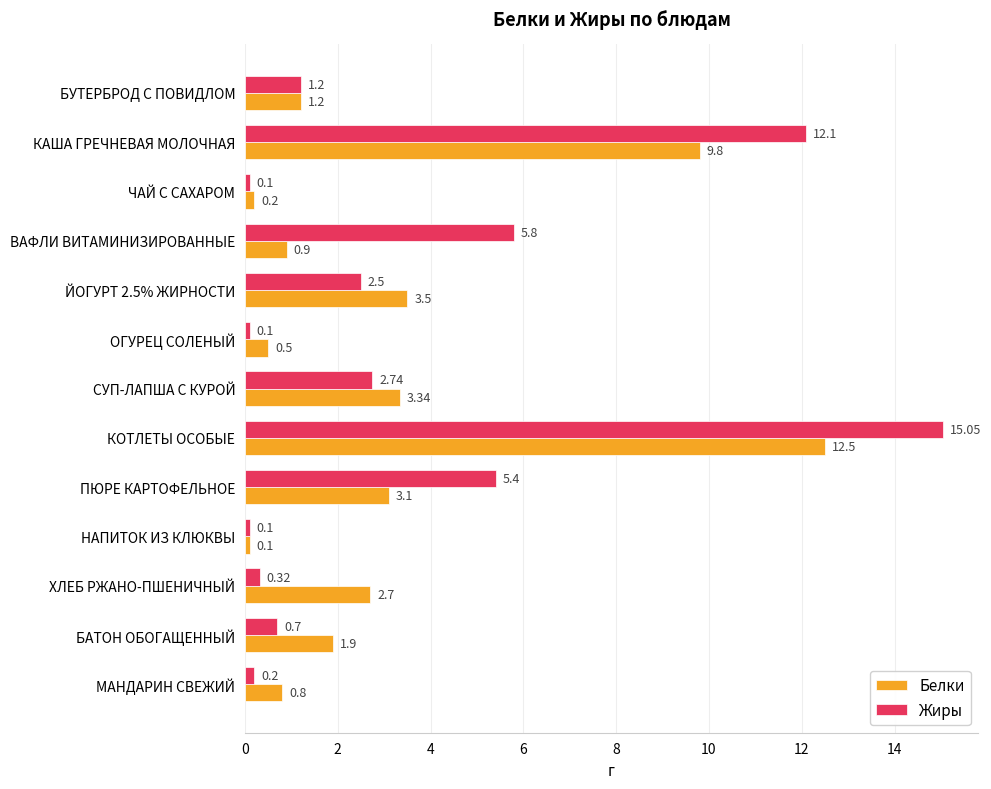

Is the value of Жиры at СУП-ЛАПША С КУРОЙ greater than the value of Белки at ОГУРЕЦ СОЛЕНЫЙ?

Yes